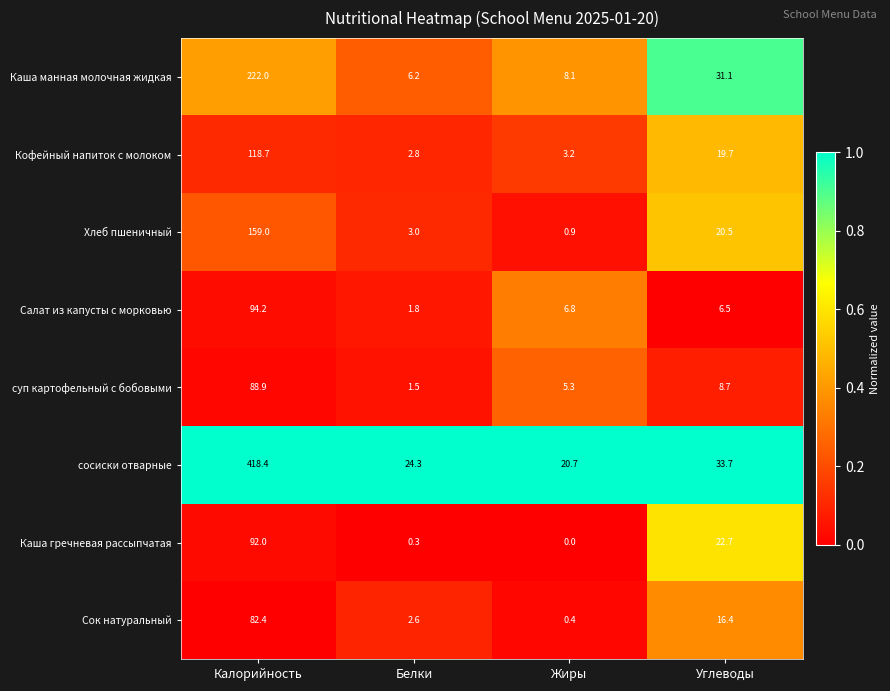

Which series has the largest range (max minus min)?

сосиски отварные